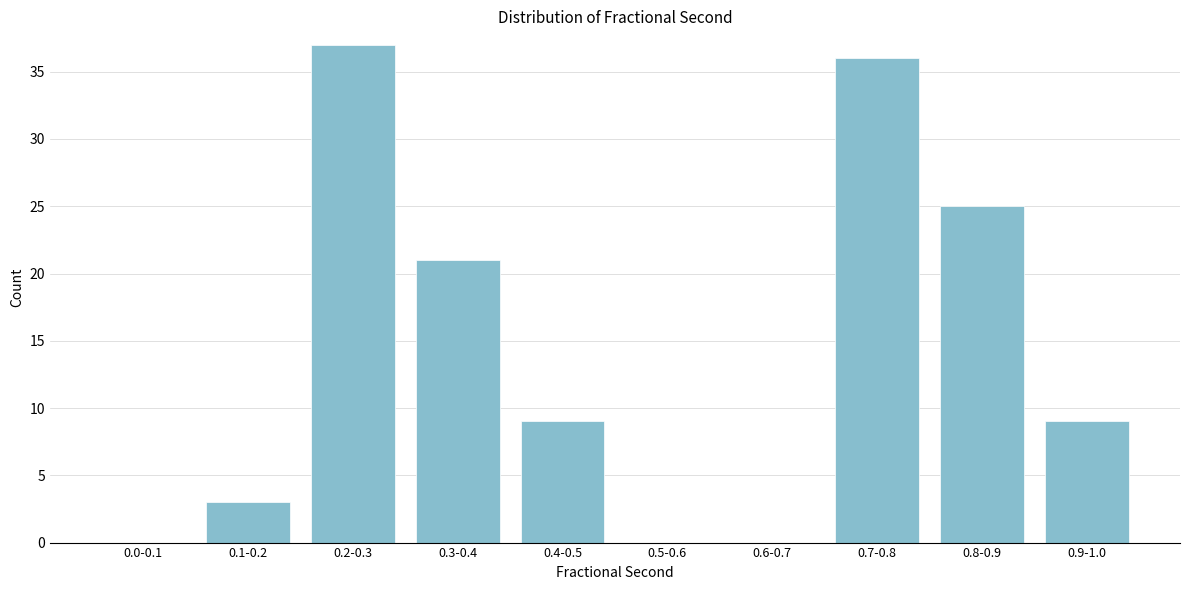

Reading right to left, what are all the values shown in this chart?

0.9-1.0=9	0.8-0.9=25	0.7-0.8=36	0.6-0.7=0	0.5-0.6=0	0.4-0.5=9	0.3-0.4=21	0.2-0.3=37	0.1-0.2=3	0.0-0.1=0